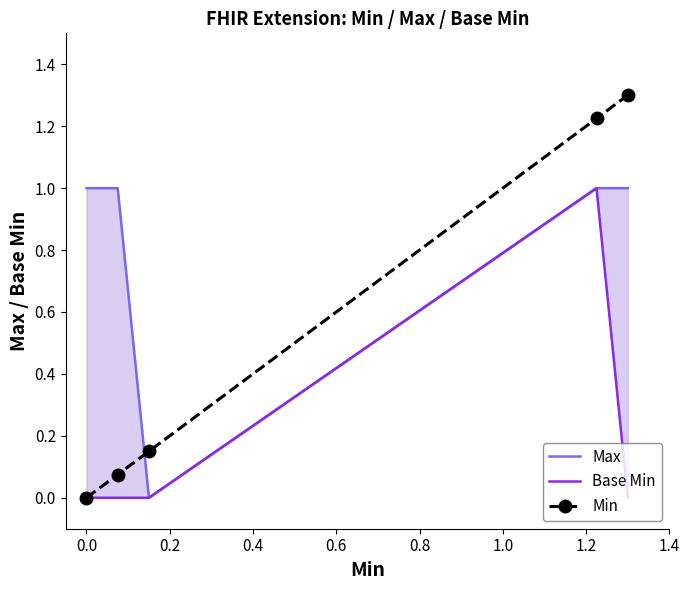

What is the difference between the second highest and minimum values in the Max series?

1.0